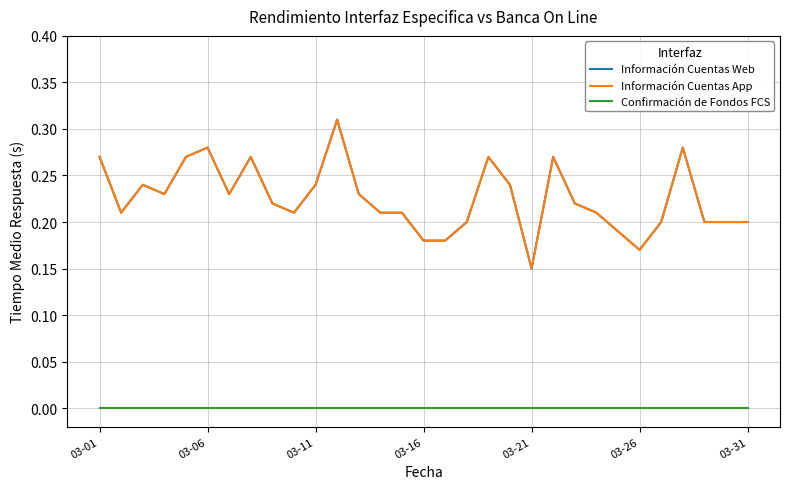

Reading left to right, list all the values displayed in this chart.

Información Cuentas Web: 0.3	0.2	0.2	0.2	0.3	0.3	0.2	0.3	0.2	0.2	0.2	0.3	0.2	0.2	0.2	0.2	0.2	0.2	0.3	0.2	0.1	0.3	0.2	0.2	0.2	0.2	0.2	0.3	0.2	0.2	0.2
Información Cuentas App: 0.3	0.2	0.2	0.2	0.3	0.3	0.2	0.3	0.2	0.2	0.2	0.3	0.2	0.2	0.2	0.2	0.2	0.2	0.3	0.2	0.1	0.3	0.2	0.2	0.2	0.2	0.2	0.3	0.2	0.2	0.2
Confirmación de Fondos FCS: 0.0	0.0	0.0	0.0	0.0	0.0	0.0	0.0	0.0	0.0	0.0	0.0	0.0	0.0	0.0	0.0	0.0	0.0	0.0	0.0	0.0	0.0	0.0	0.0	0.0	0.0	0.0	0.0	0.0	0.0	0.0